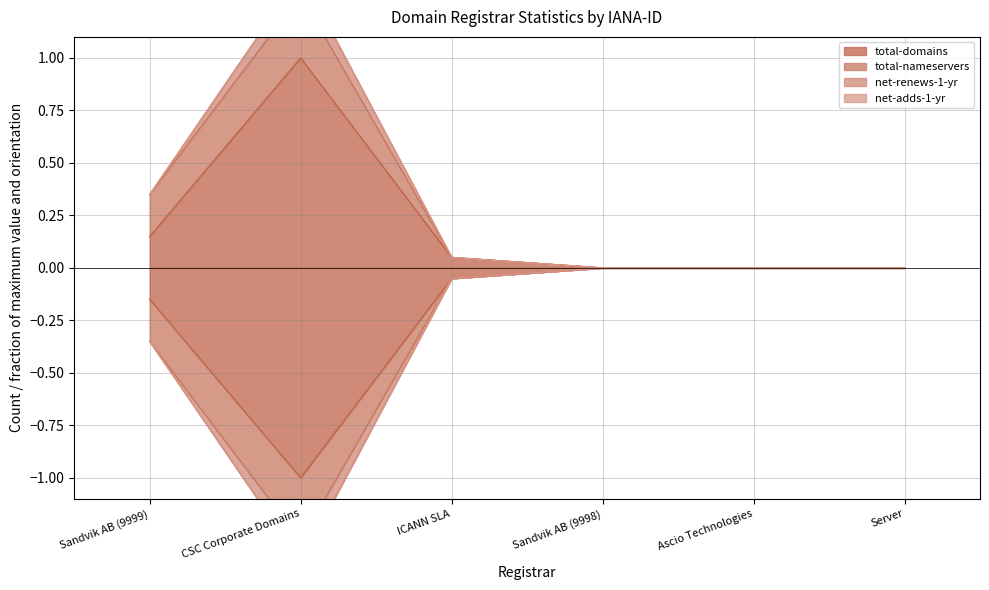

True or false: net-renews-1-yr and total-domains intersect in this chart.

False